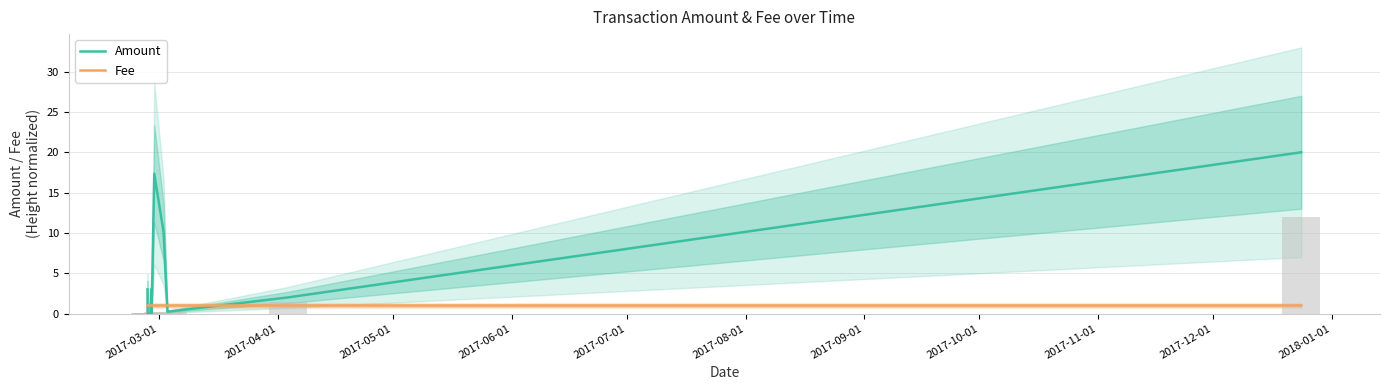

What position from the left is 2017-10-01?

8